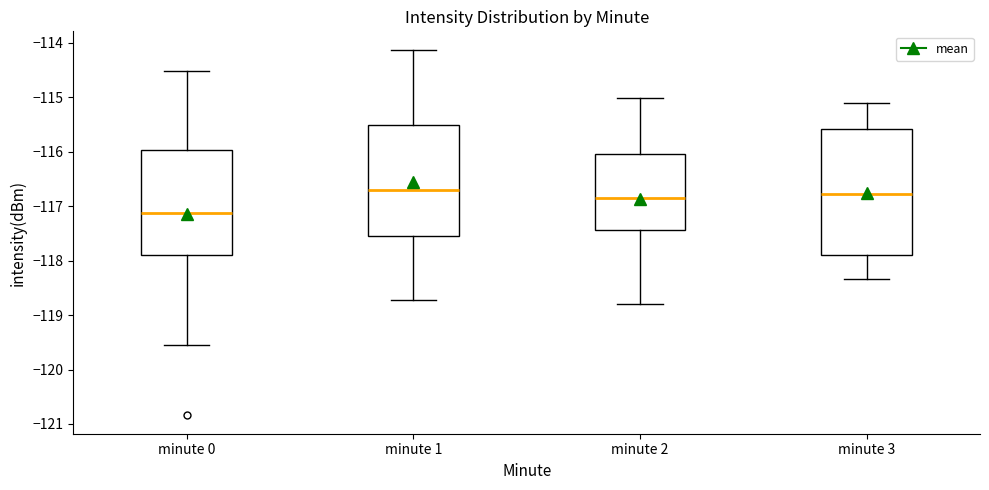

Where does the upper whisker of the box for minute 0 end on the y-axis? The values are not printed on the chart, so give them approximately, as read against the axis.

-114.5